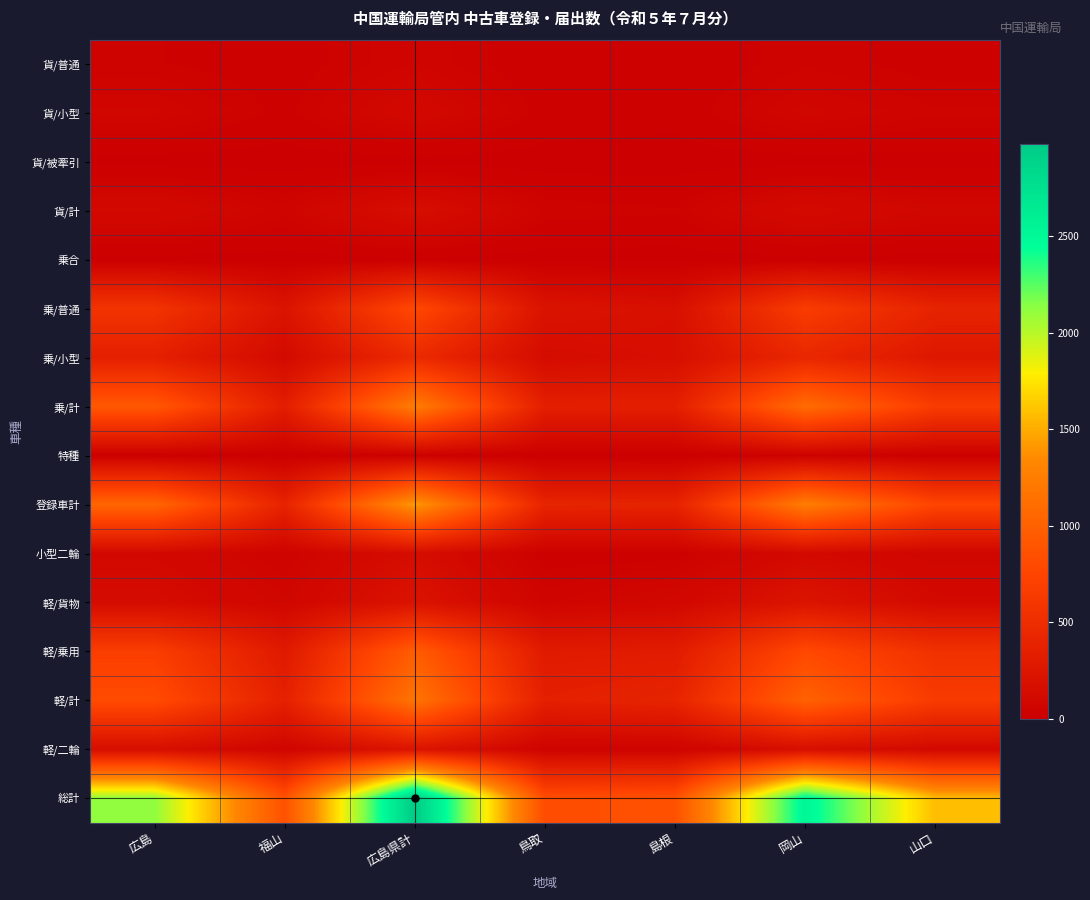

At which category is the sum across all series the highest?

広島県計